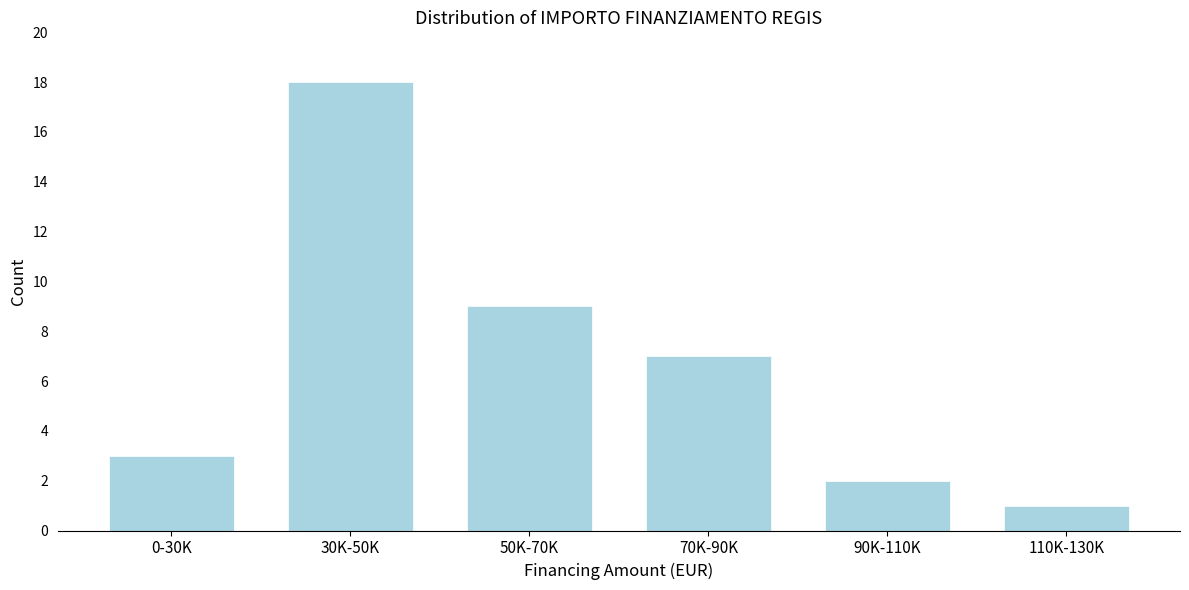

Reading left to right, list all the values displayed in this chart.

3	18	9	7	2	1